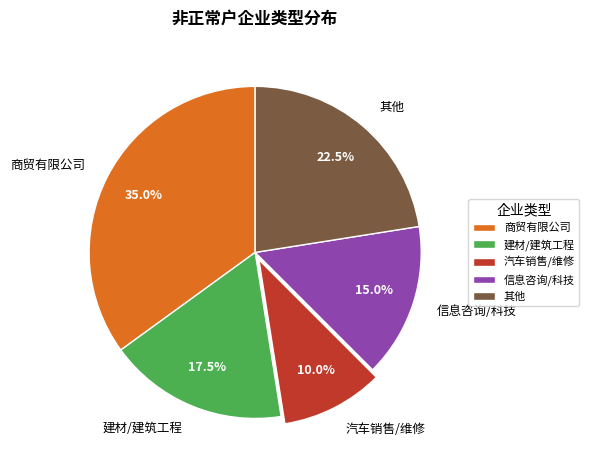

Is there a majority slice in this chart?

No